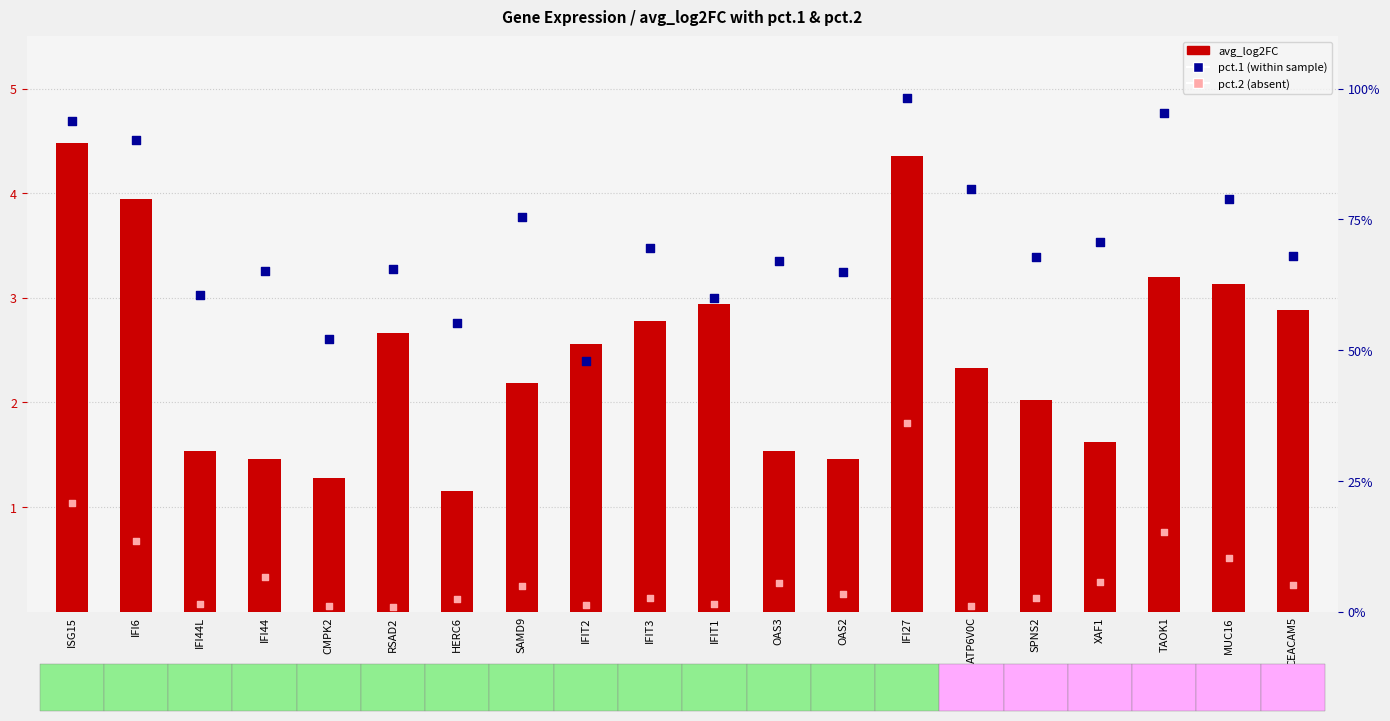

At how many categories does at least one series exceed 4?

2